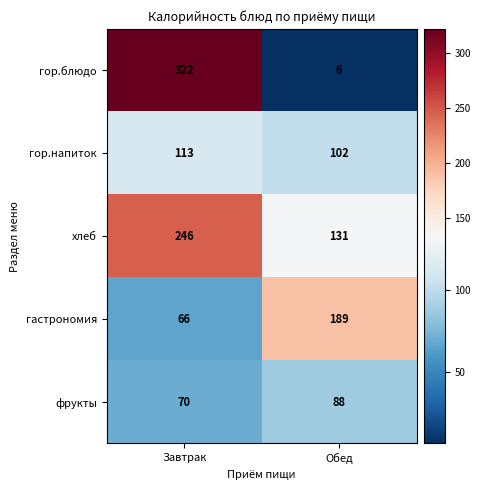

True or false: гор.напиток has a value of 113 at Завтрак.

True